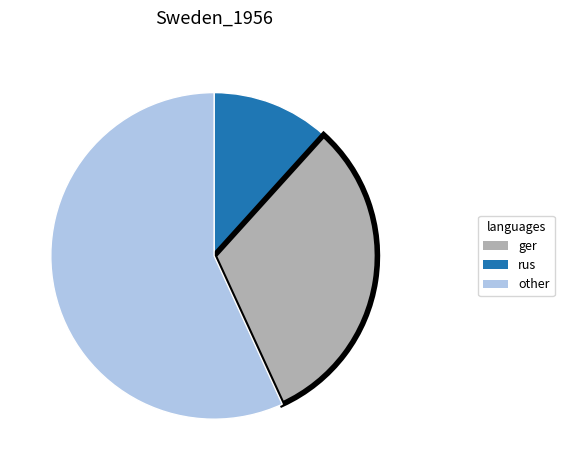

Rank the categories by value from lowest to highest.

ger, rus, other